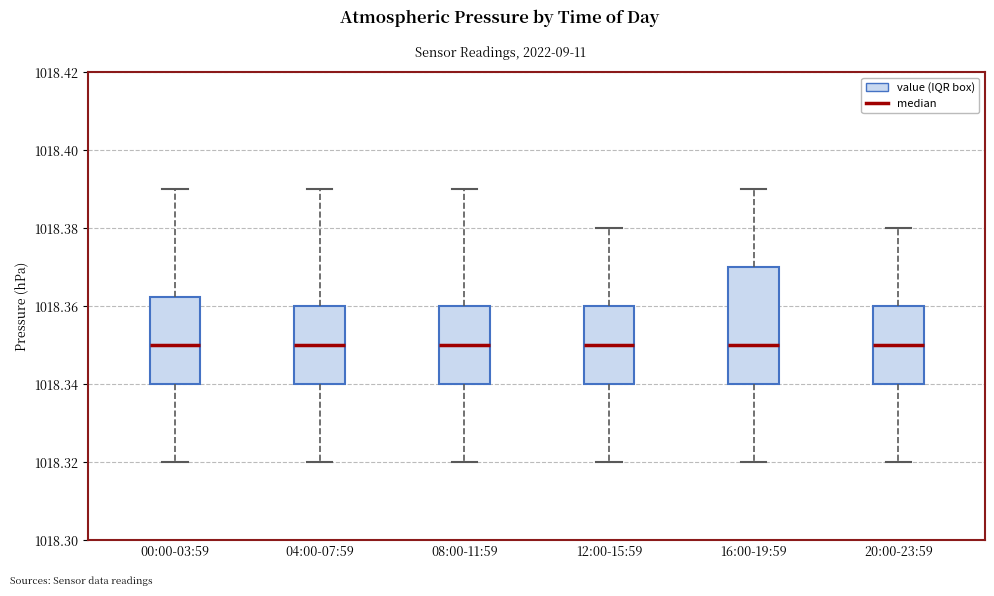

Which box is the tallest, from its lower edge to its upper edge?

16:00-19:59